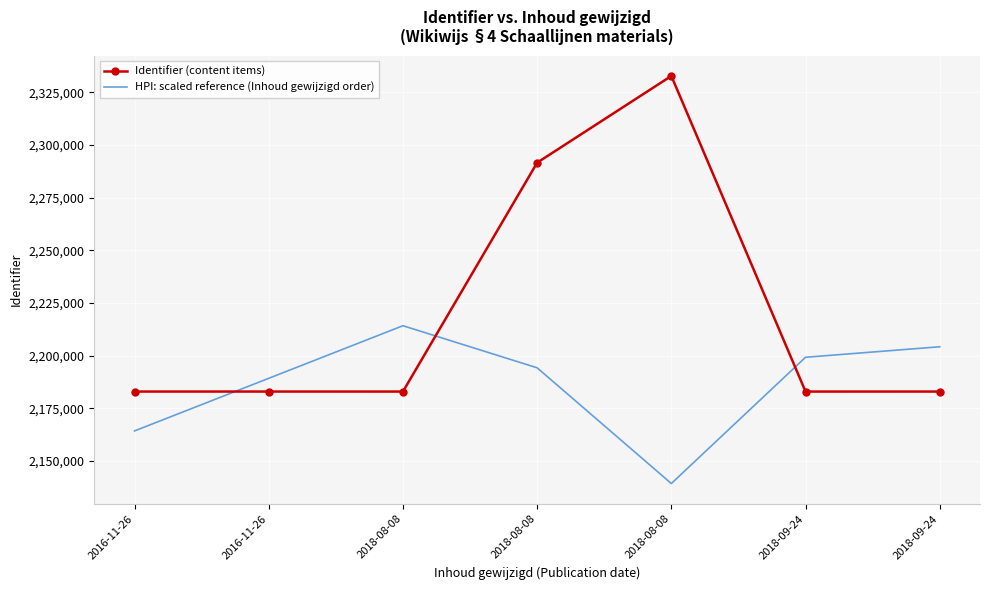

Which category has the lowest value across all series?

2018-08-08